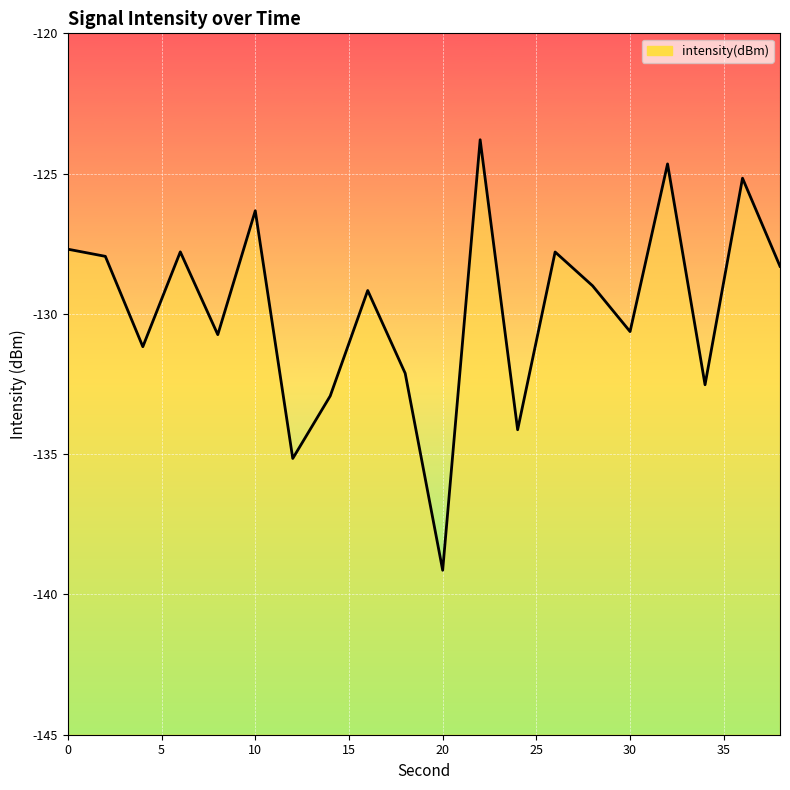

What is the minimum value shown in the chart?

-139.1